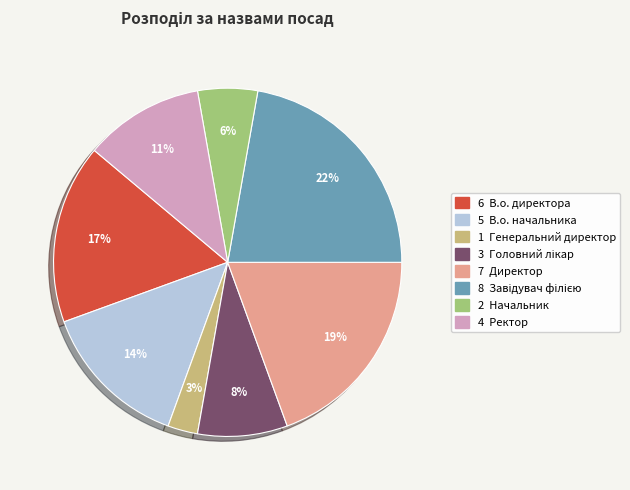

To the nearest percent, what is the average slice percentage?

12%